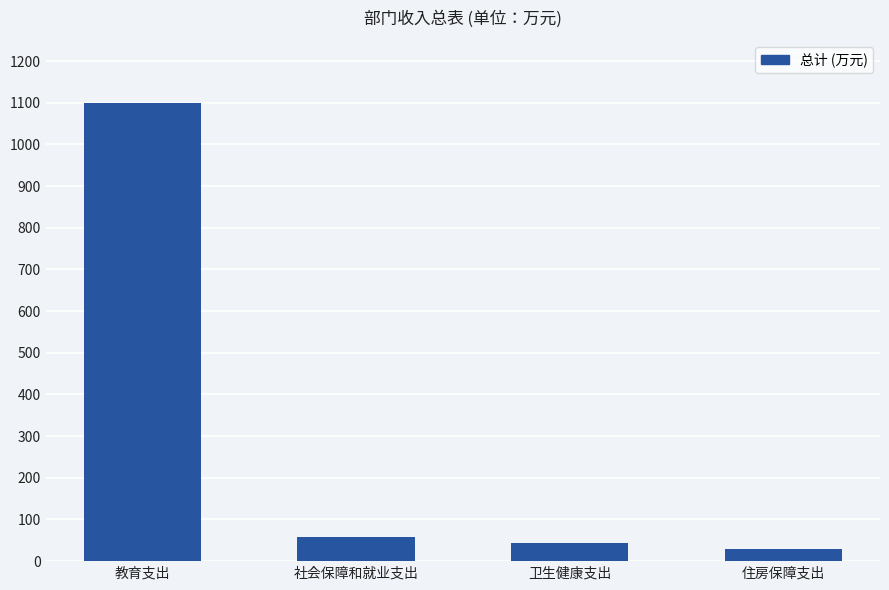

Reading left to right, list all the values displayed in this chart.

教育支出=1100.4	社会保障和就业支出=57.5	卫生健康支出=42.5	住房保障支出=28.8